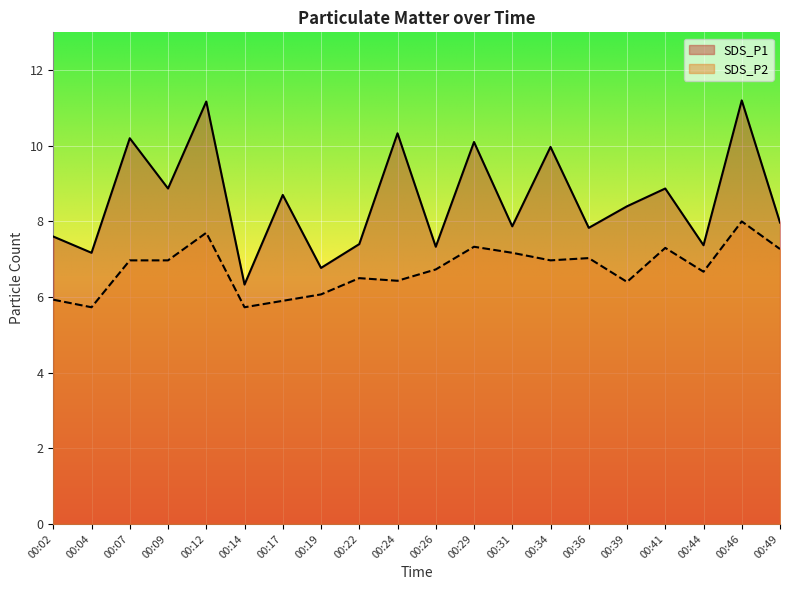

What are all the series names shown in the legend?

SDS_P1, SDS_P2